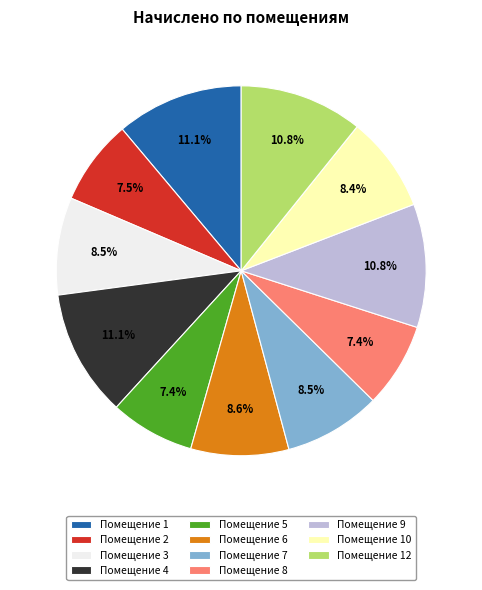

Combined, do Помещение 7 and Помещение 3 account for over 50%?

No